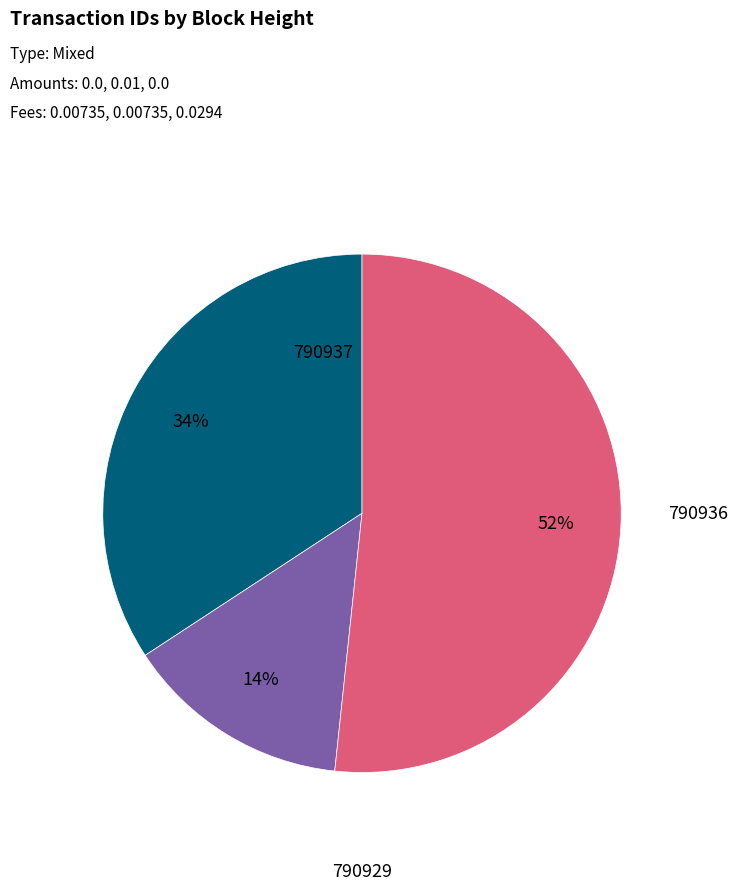

To the nearest percent, what is the average slice percentage?

33%